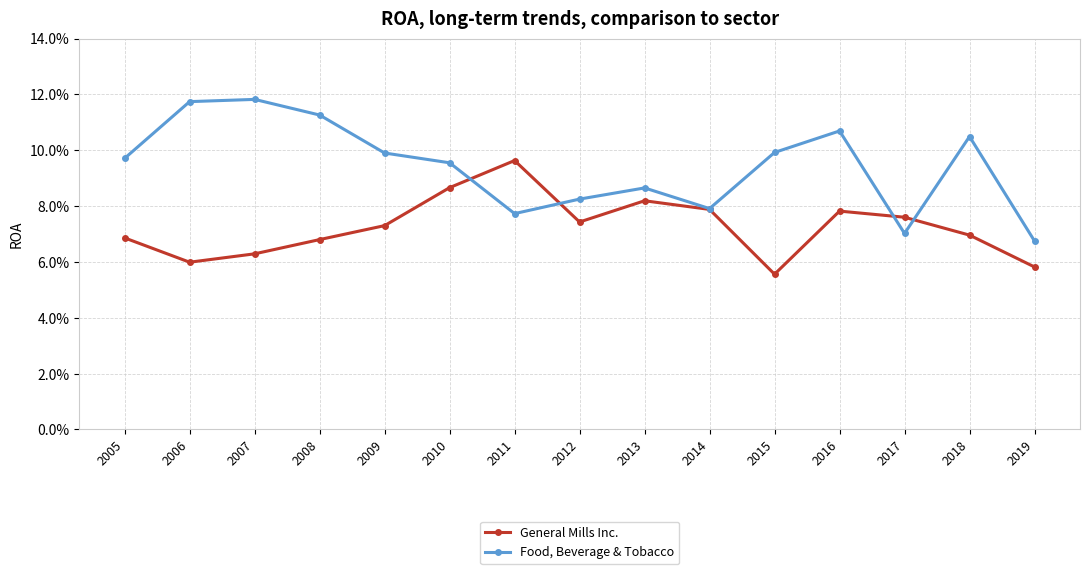

Is this an area chart (filled region under the line)?

No